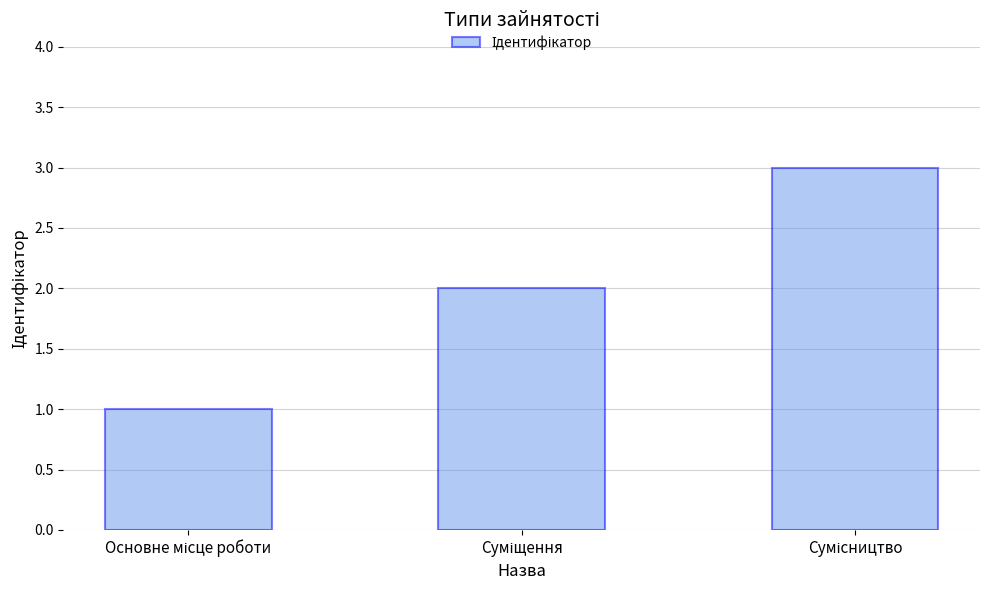

What is the sum of all values?

6